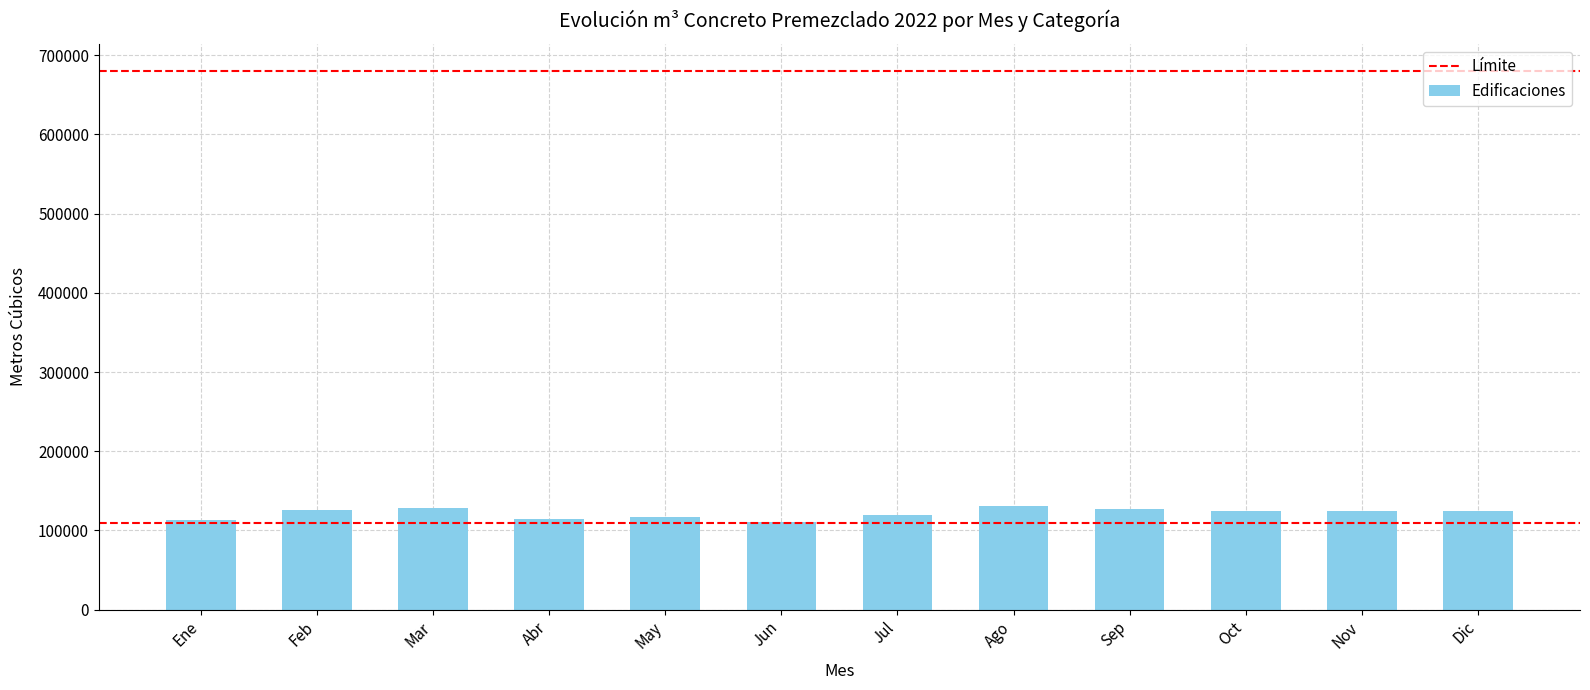

What is the difference between the maximum and minimum values?

20244.9